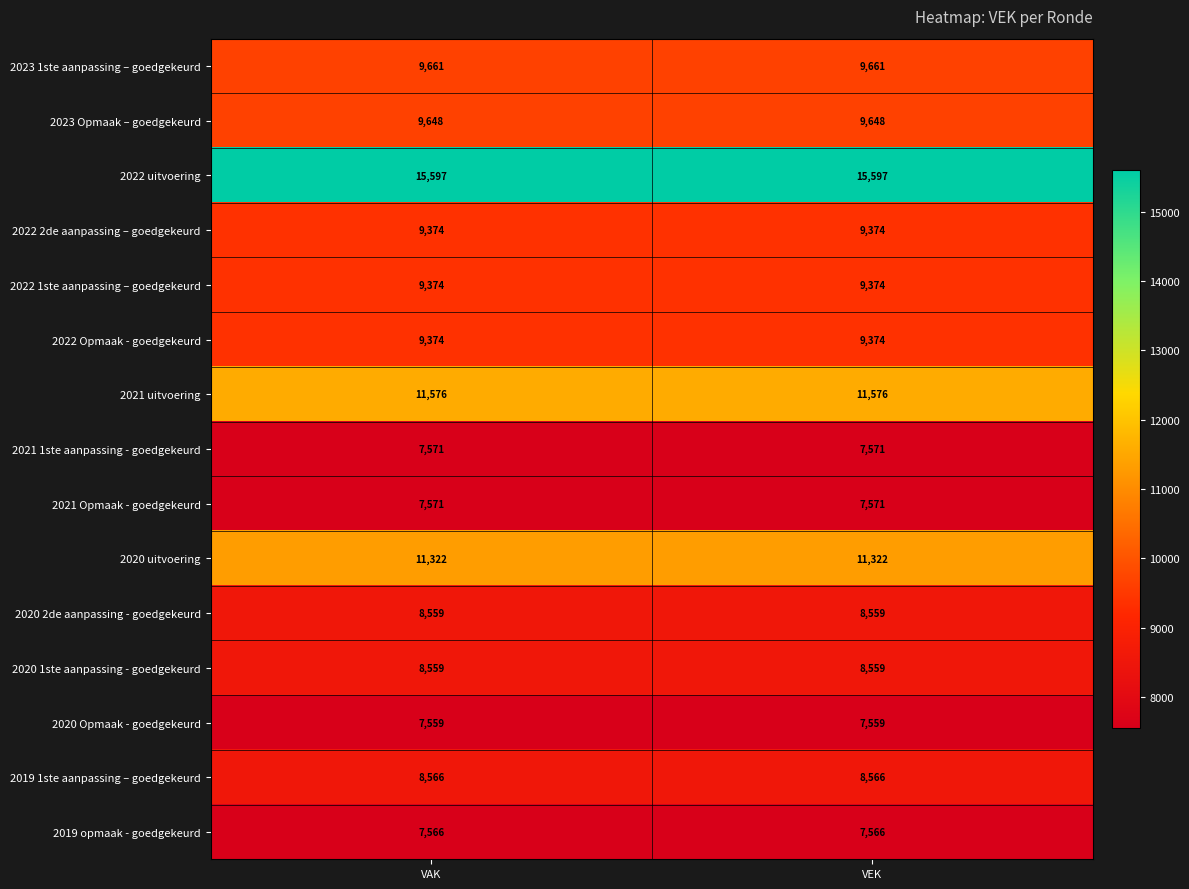

What is the maximum value for 2023 Opmaak – goedgekeurd?

9648